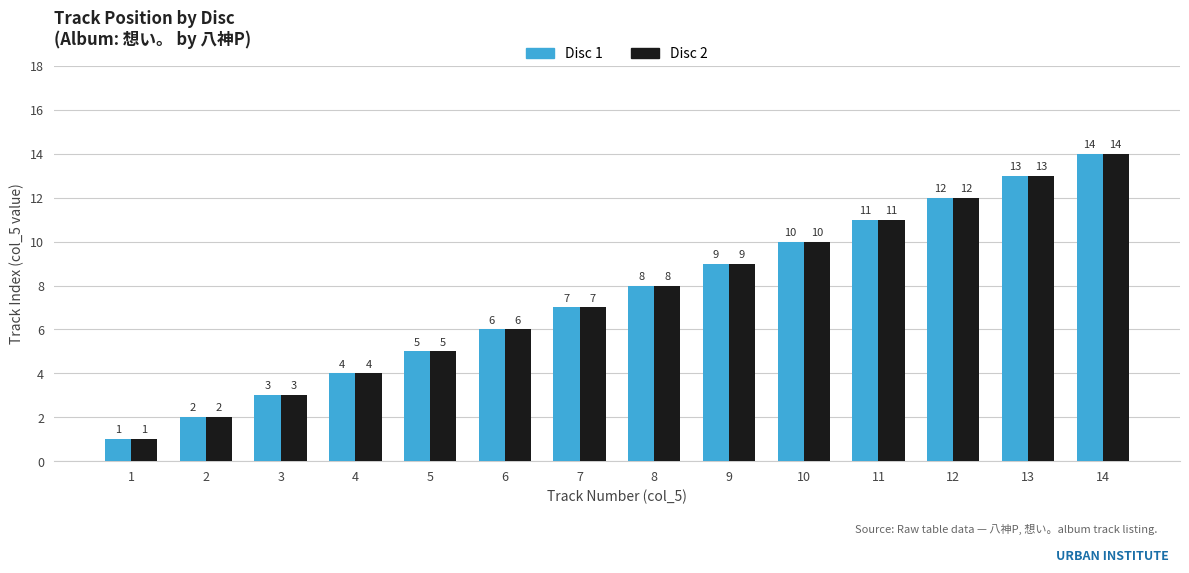

List the labels in order of Disc 1 value, largest first.

14, 13, 12, 11, 10, 9, 8, 7, 6, 5, 4, 3, 2, 1